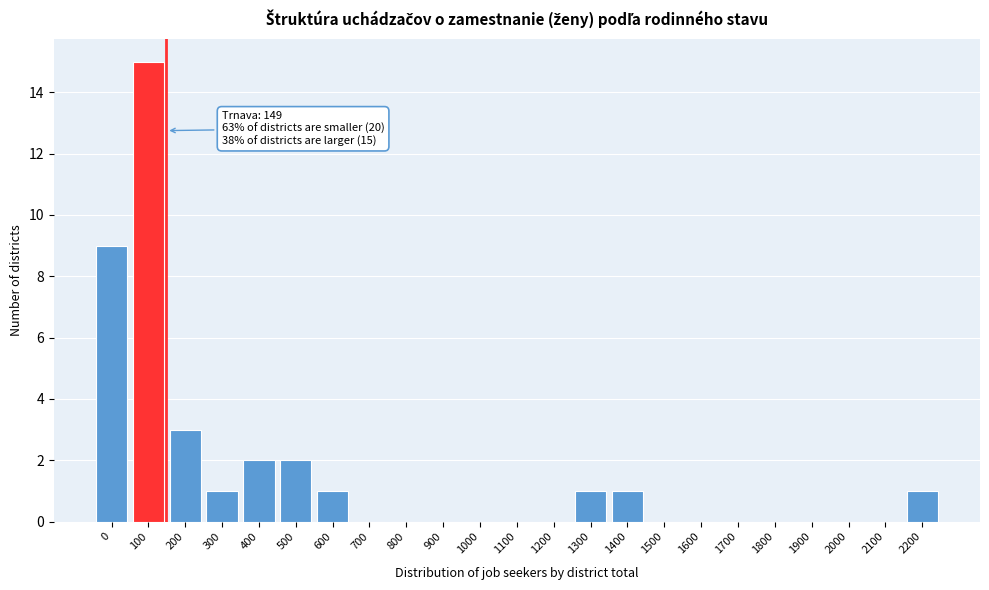

Reading left to right, extract all data points from this chart.

0=9	100=15	200=3	300=1	400=2	500=2	600=1	700=0	800=0	900=0	1000=0	1100=0	1200=0	1300=1	1400=1	1500=0	1600=0	1700=0	1800=0	1900=0	2000=0	2100=0	2200=1